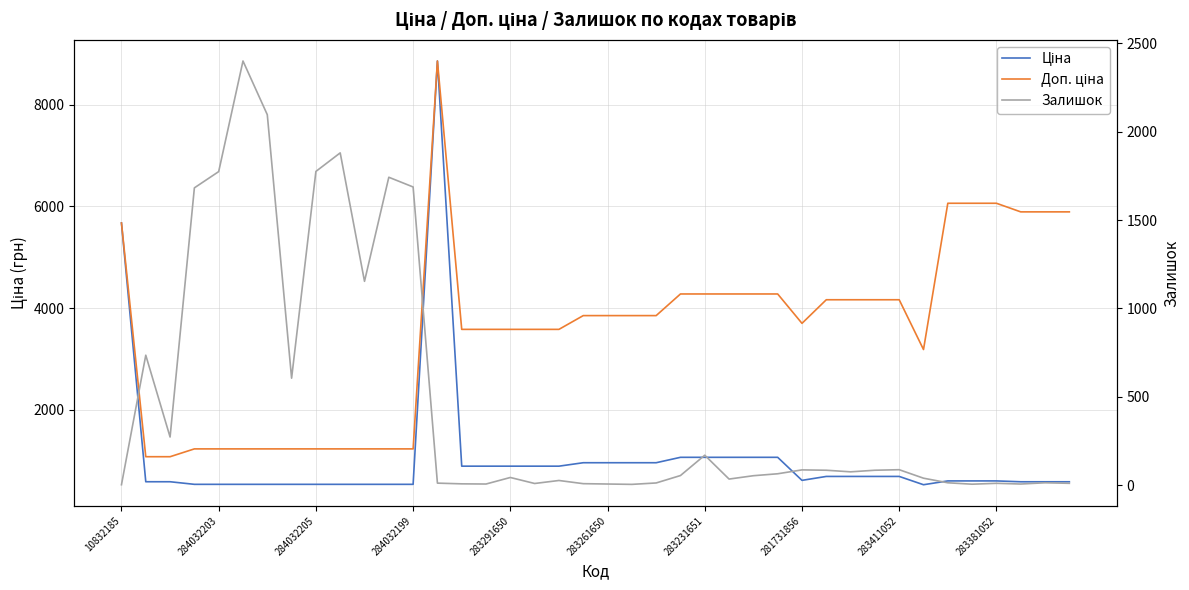

How many distinct data groups are displayed?

3